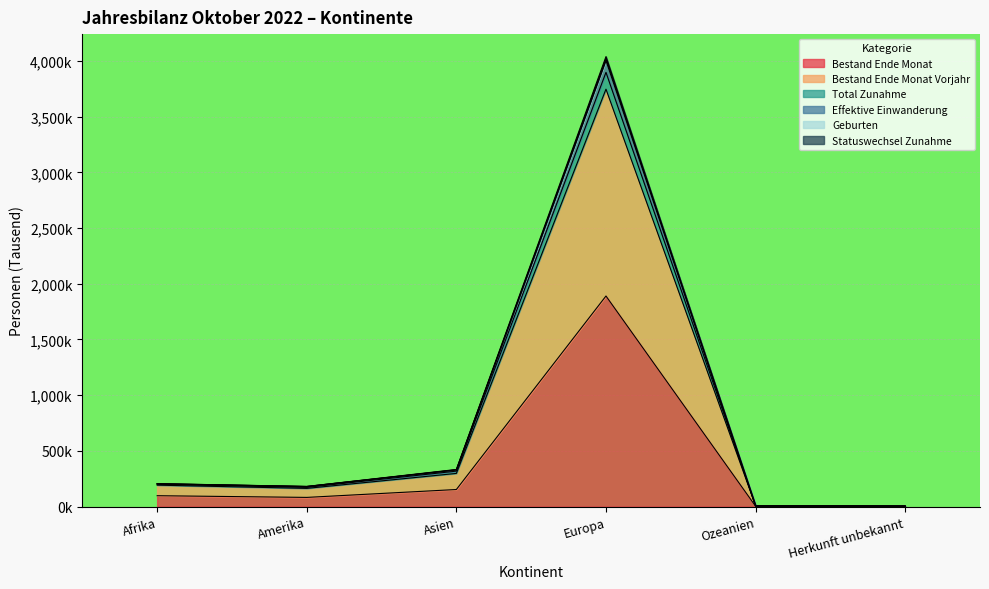

Rank the categories by Geburten value from lowest to highest.

Herkunft unbekannt, Ozeanien, Amerika, Afrika, Asien, Europa